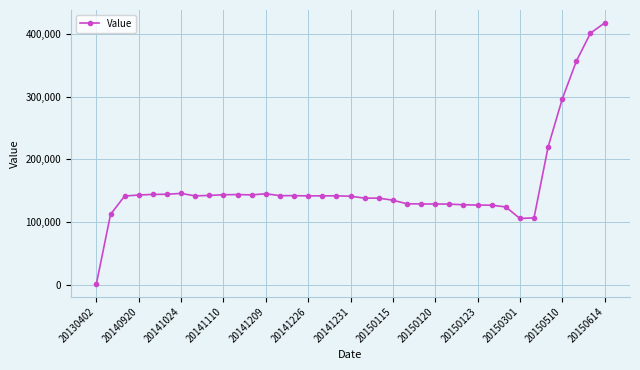

What is the minimum value shown in the chart?

2328